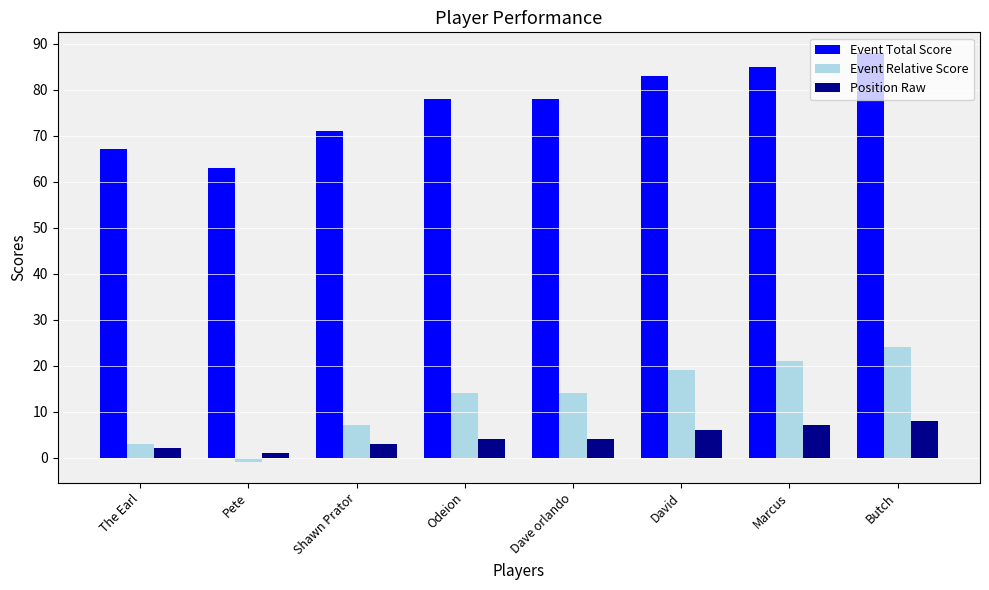

Does the chart contain stacked bars?

No